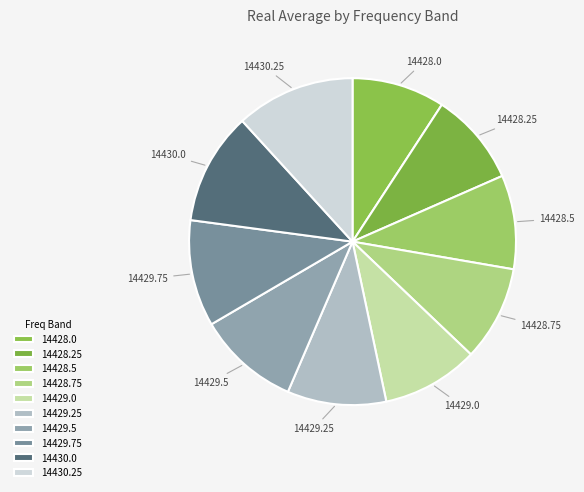

How many slices are in this pie chart?

10